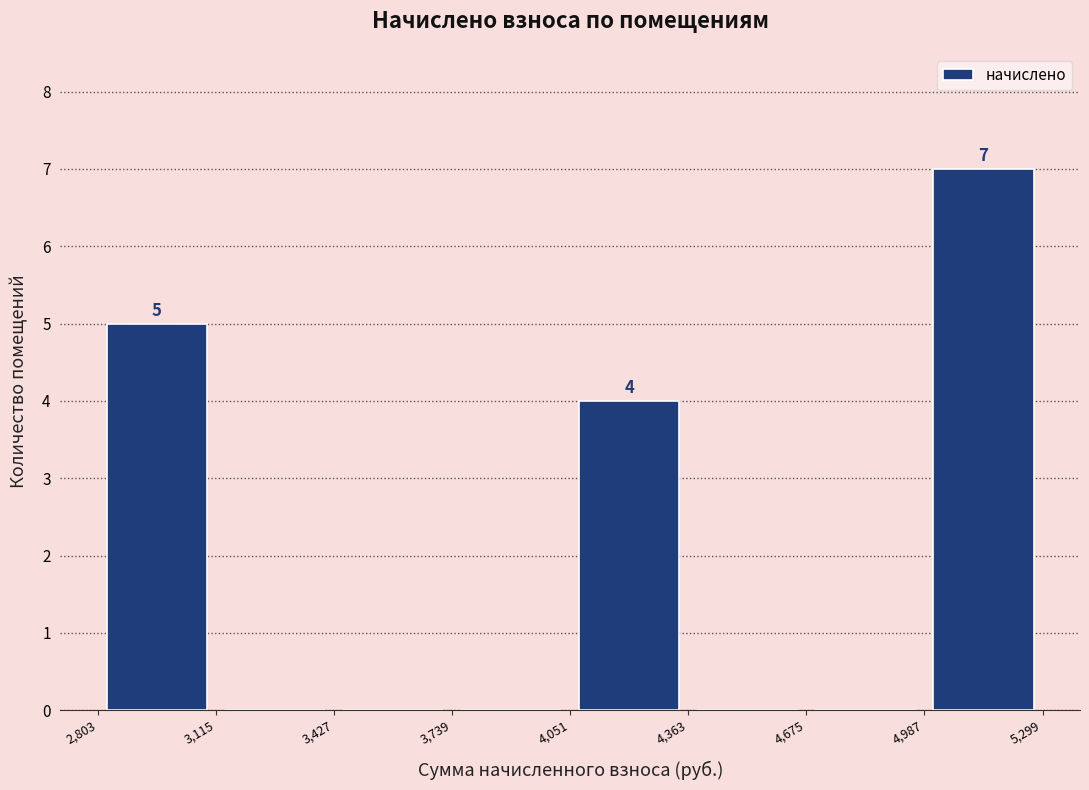

Over which range of the x-axis is the bar tallest?

4,987 to 5,299